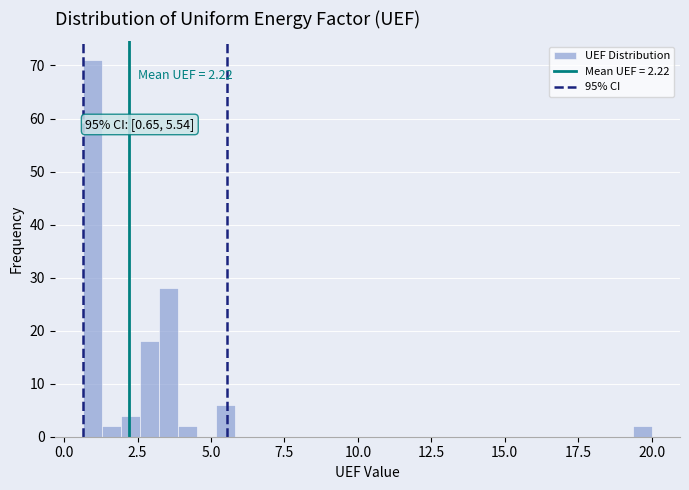

Read against the x-axis, roughly where is the centre of the tallest bar?

1.0